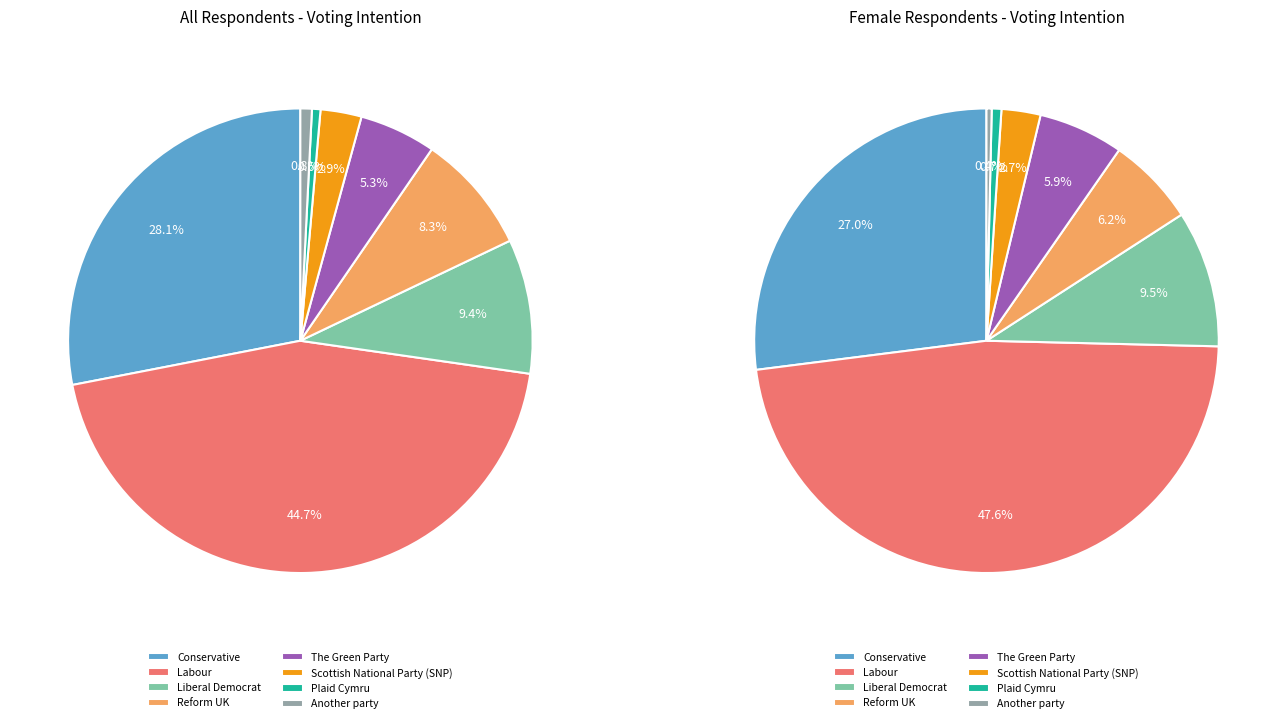

True or false: Plaid Cymru accounts for 11% of the total.

False